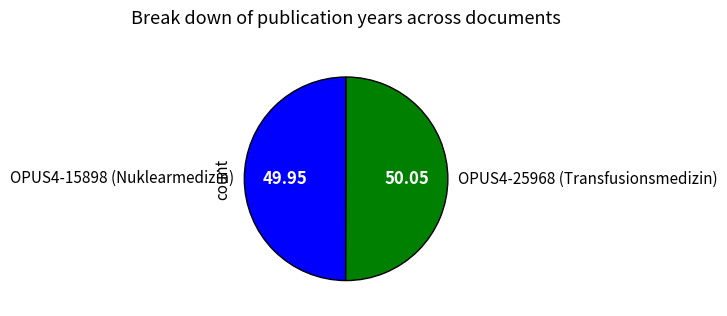

Combined, do OPUS4-15898 (Nuklearmedizin) and OPUS4-25968 (Transfusionsmedizin) account for over 50%?

Yes